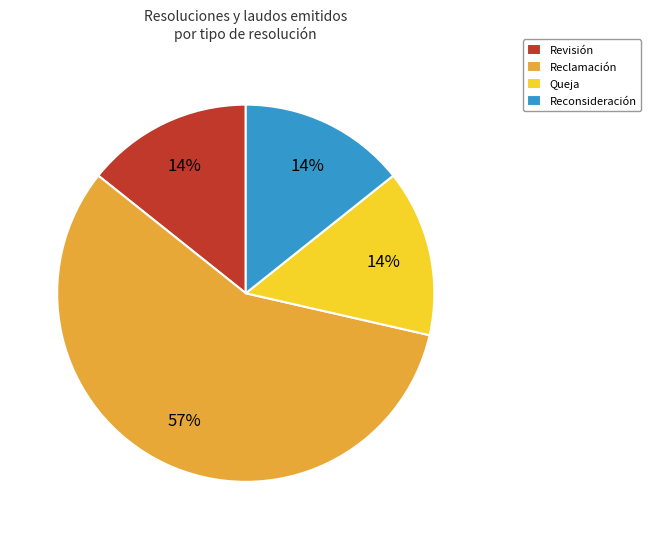

What is the ratio of the value at Queja to the value at Revisión?

1.0